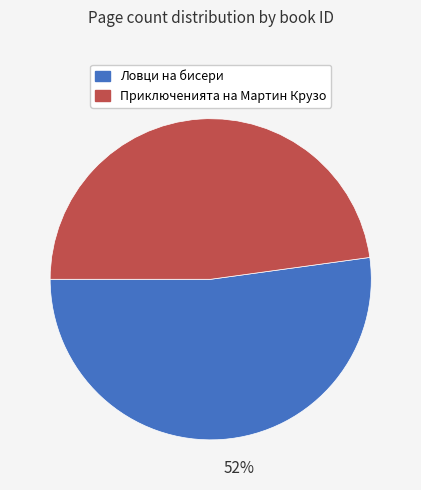

Which category accounts for the majority?

Ловци на бисери